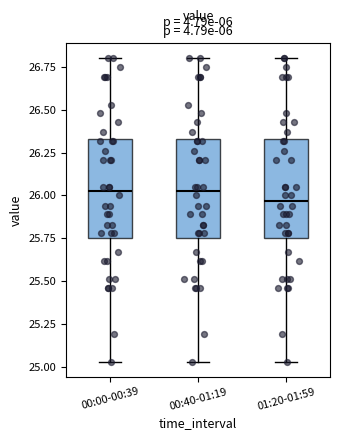

Which box has the lowest median line?

01:20-01:59